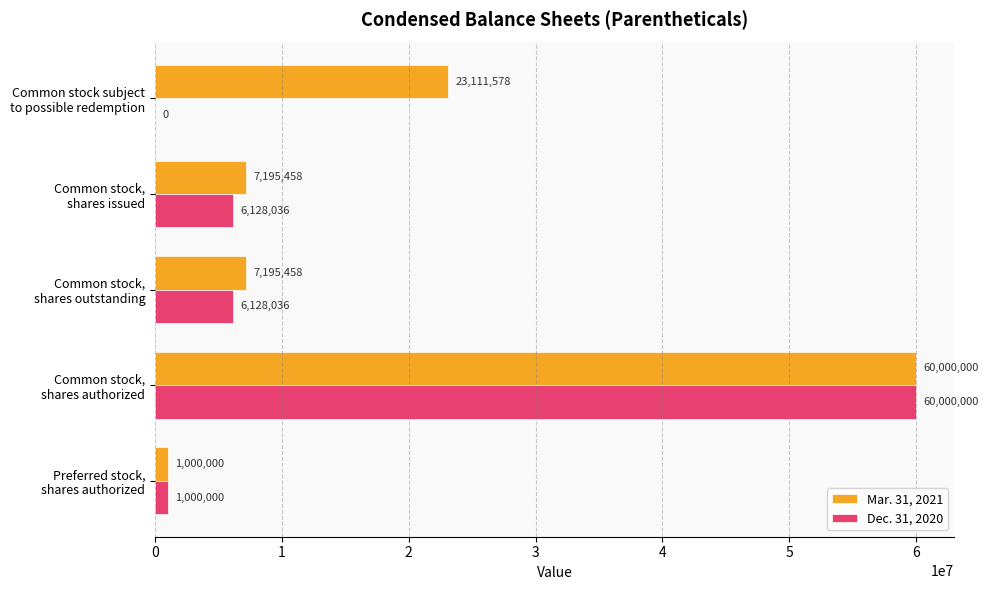

How many Mar. 31, 2021 values are between 7195458 and 23111578?

3